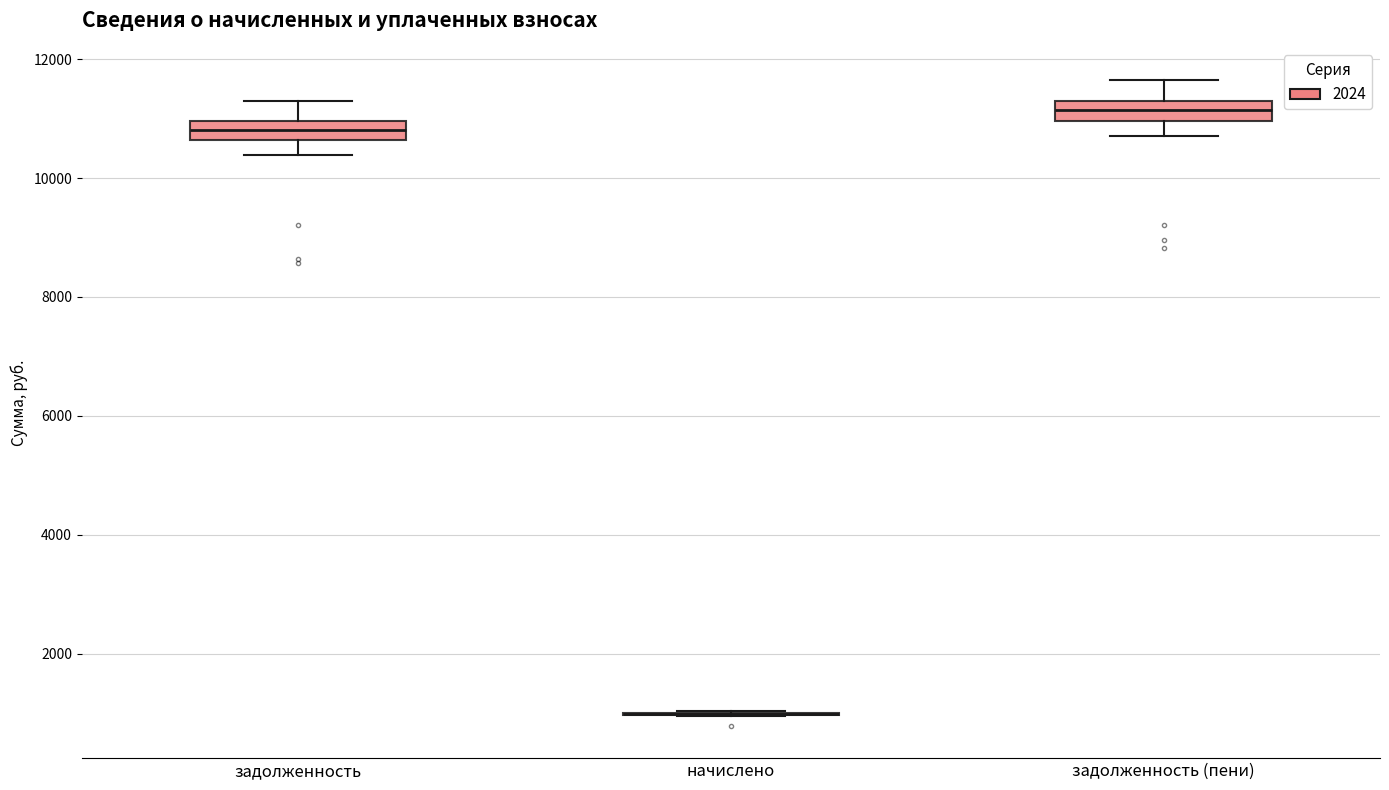

Reading left to right, read every box against the y-axis: the position of its median line, the range the box covers, and the ends of its whiskers. The values are not printed on the chart, so give them approximately, as read against the axis.

задолженность: median 10800, box 10600 to 11000, whiskers 10400 to 11400
начислено: box collapsed to a line at 1000, whiskers 1000 to 1000
задолженность (пени): median 11200, box 11000 to 11400, whiskers 10800 to 11600